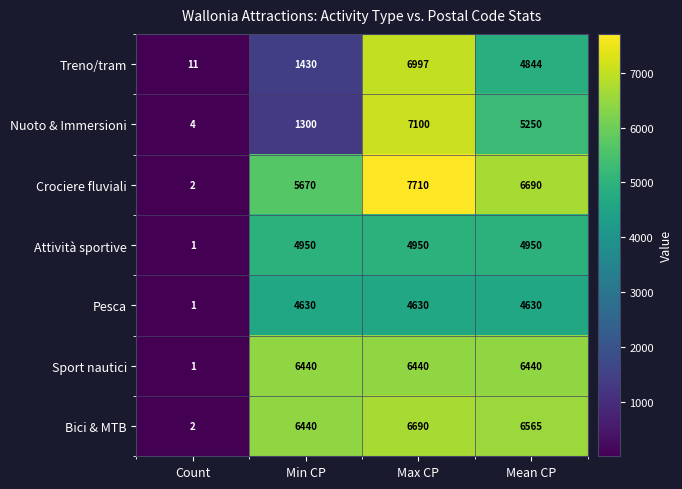

What is the difference between the Attività sportive values at Count and Min CP?

4949